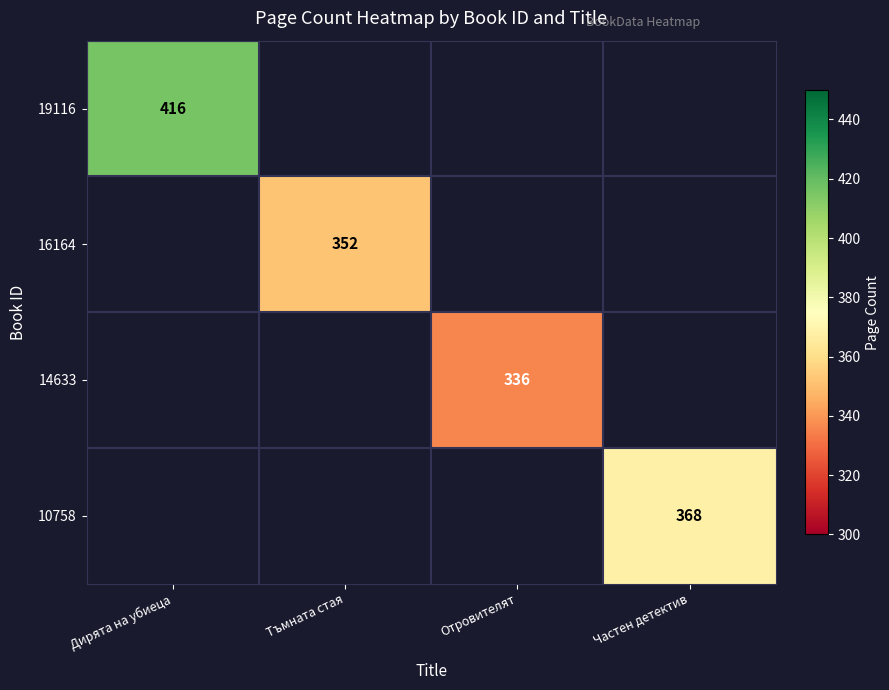

Is the value of 19116 at Дирята на убиеца greater than the value of 10758 at Частен детектив?

Yes